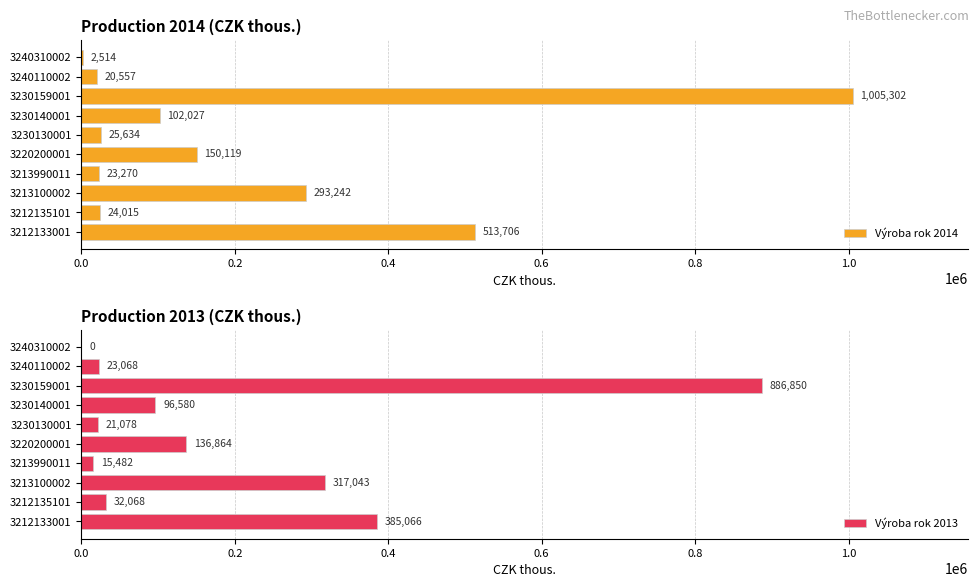

The value of Výroba rok 2013 at 3240110002 is 23068. True or false?

True